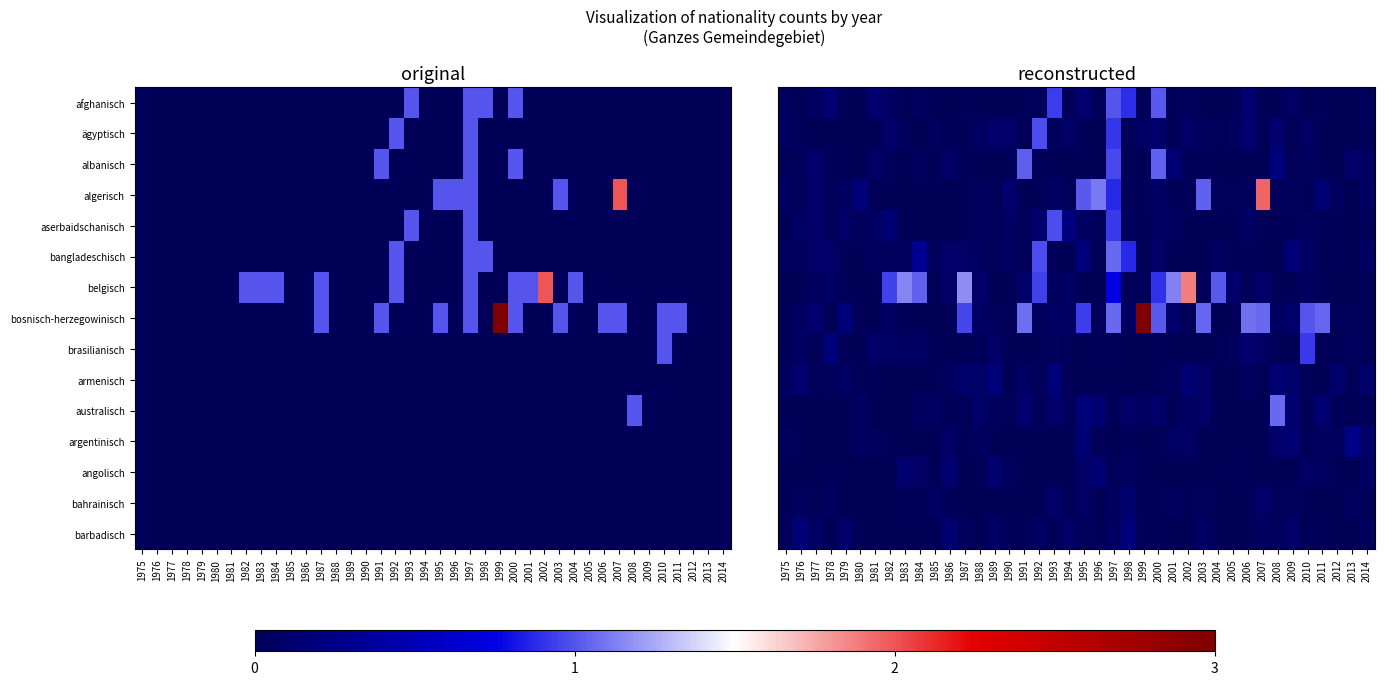

Is the value of bahrainisch at 1986 greater than the value of belgisch at 1981?

No